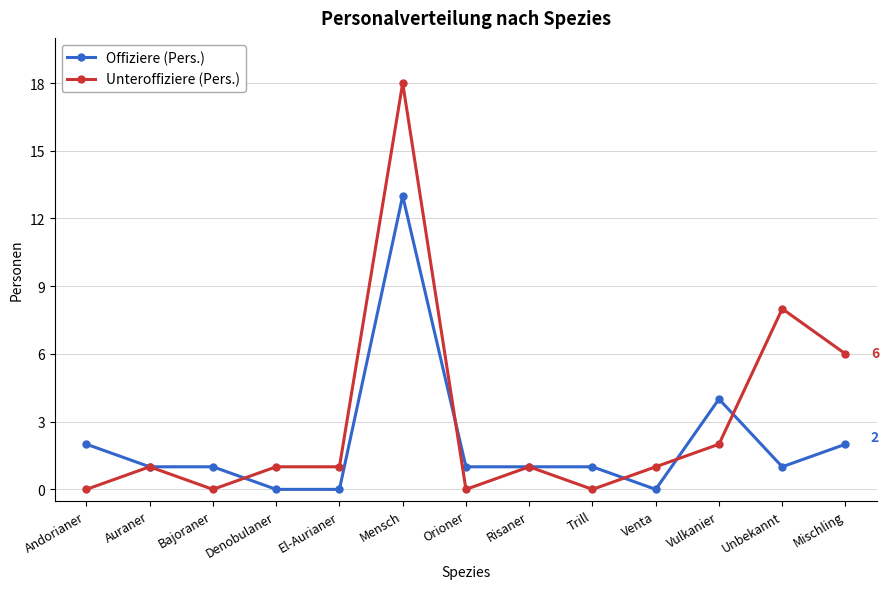

True or false: Offiziere (Pers.) has a value of 13 at Mensch.

True